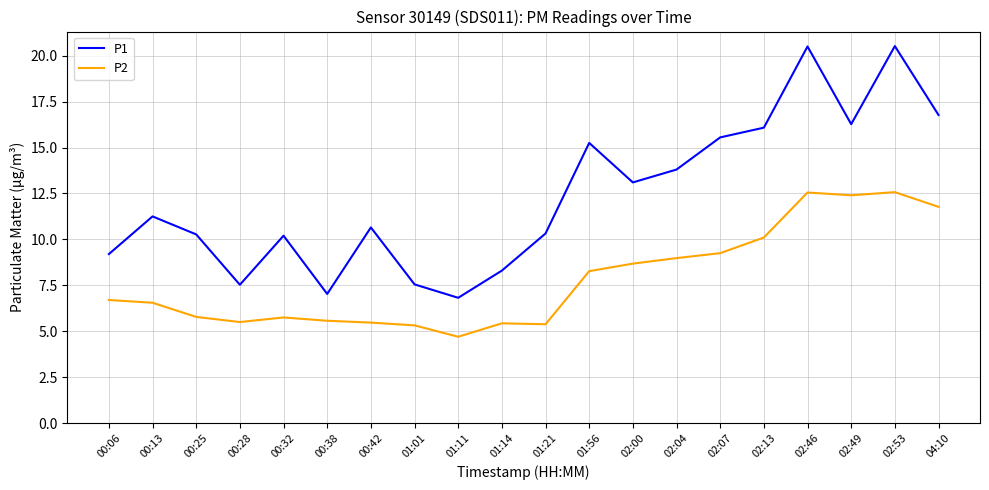

Rank the series by their average value, from highest to lowest.

P1, P2